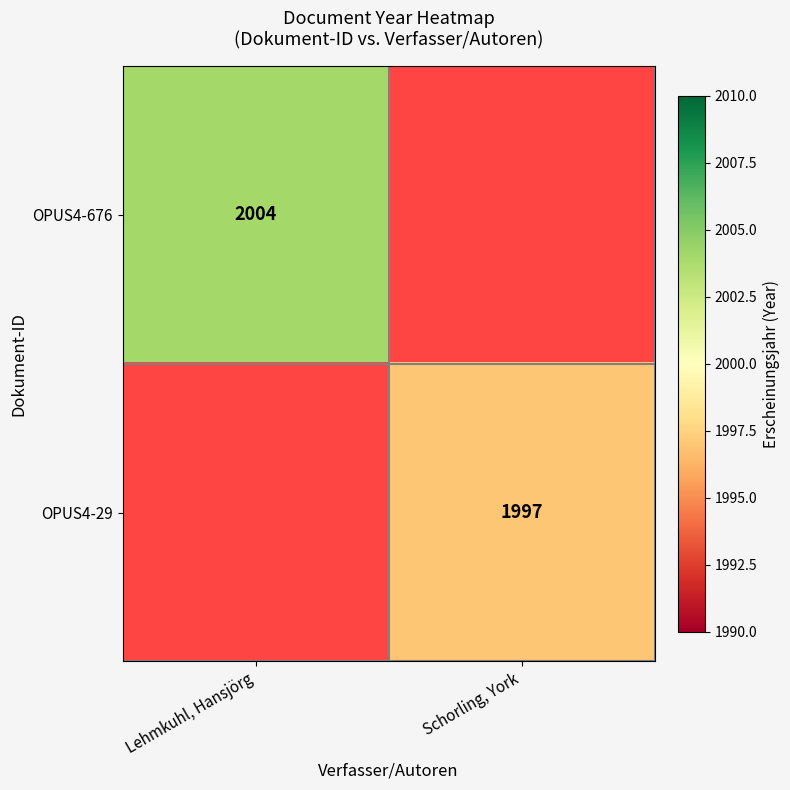

At how many categories does at least one series exceed 2001?

1